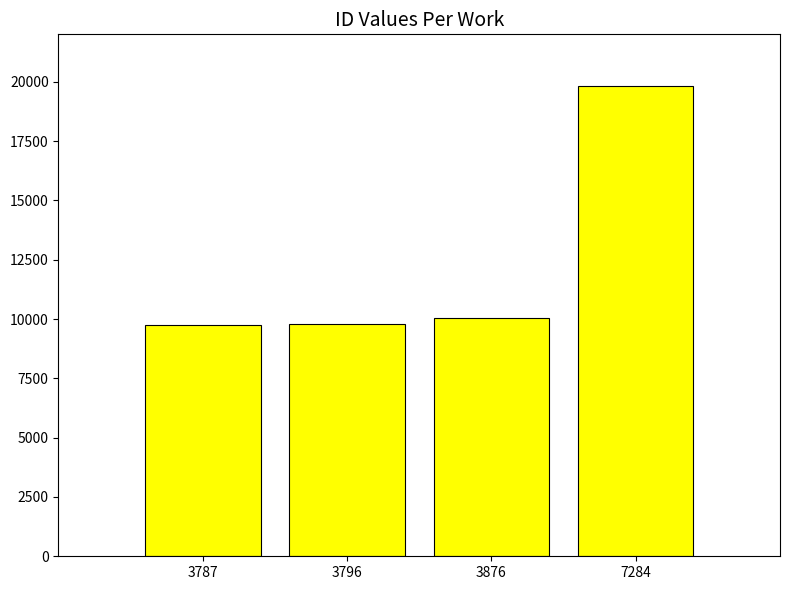

Read the value at 7284.

19840